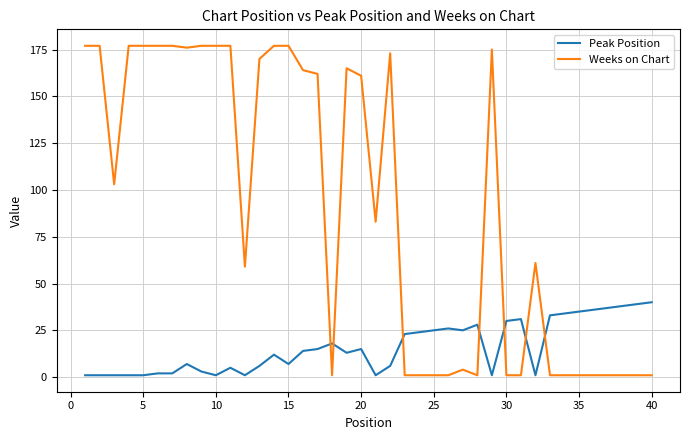

How many times do Weeks on Chart and Peak Position cross each other?

7